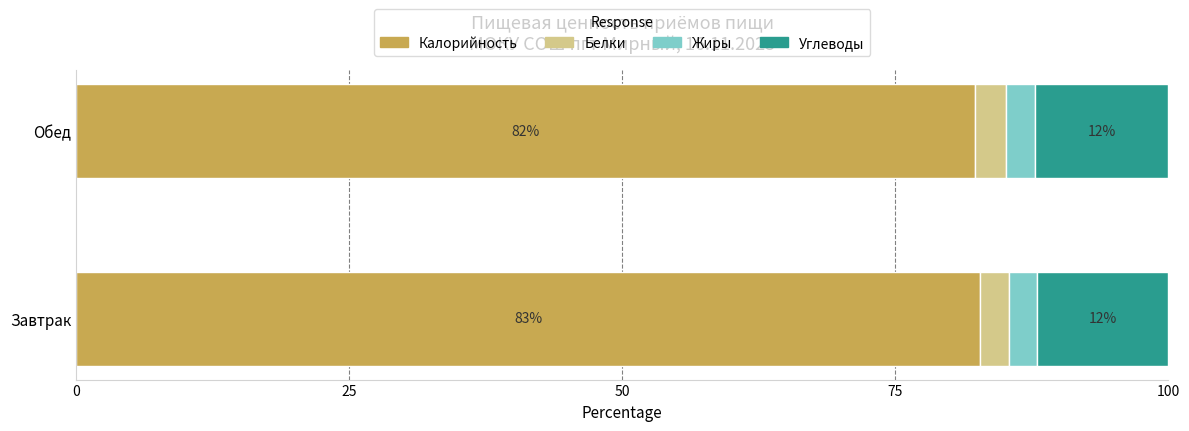

What is the difference between the maximum and minimum values in the Калорийность series?

0.4